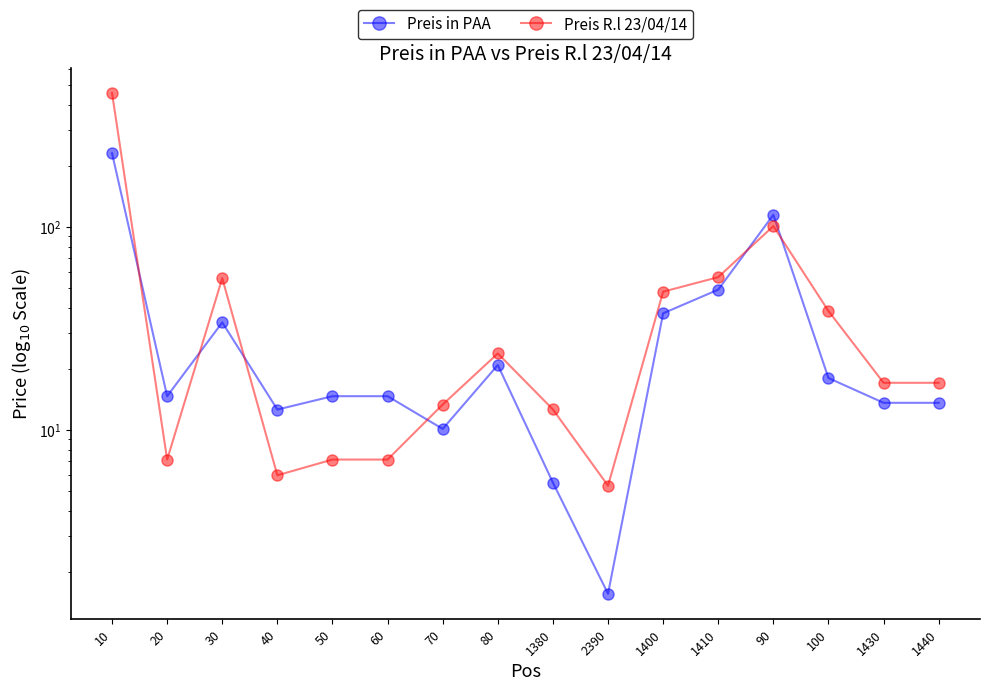

What position from the left is 70?

7